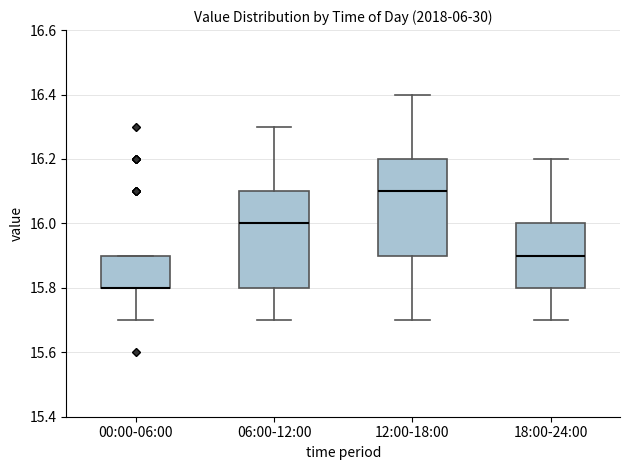

Reading left to right, read every box against the y-axis: the position of its median line, the range the box covers, and the ends of its whiskers. The values are not printed on the chart, so give them approximately, as read against the axis.

00:00-06:00: median 15.8 (drawn on the box's lower edge), box 15.8 to 15.9, whiskers 15.7 to 15.9
06:00-12:00: median 16.0, box 15.8 to 16.1, whiskers 15.7 to 16.3
12:00-18:00: median 16.1, box 15.9 to 16.2, whiskers 15.7 to 16.4
18:00-24:00: median 15.9, box 15.8 to 16.0, whiskers 15.7 to 16.2